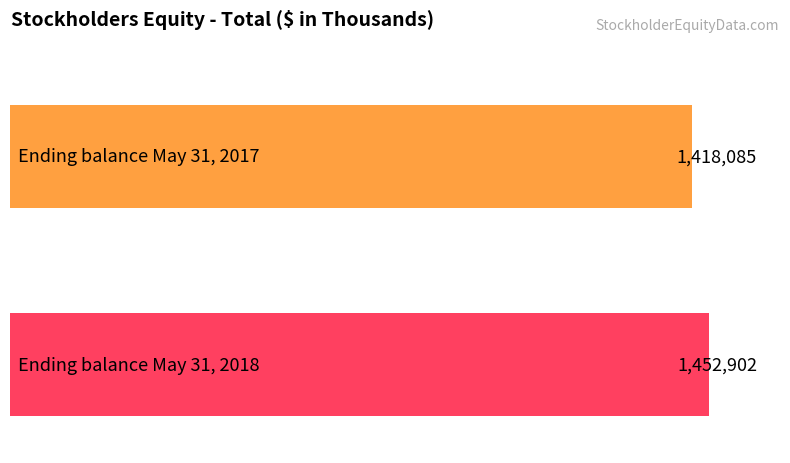

How many series are shown in this chart?

2